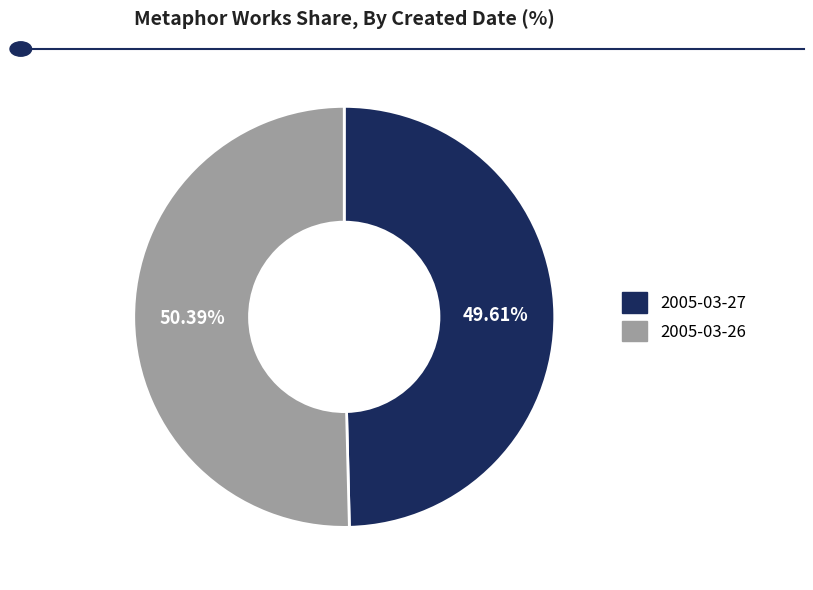

Is the sum of 2005-03-27 and 2005-03-26 greater than half?

Yes